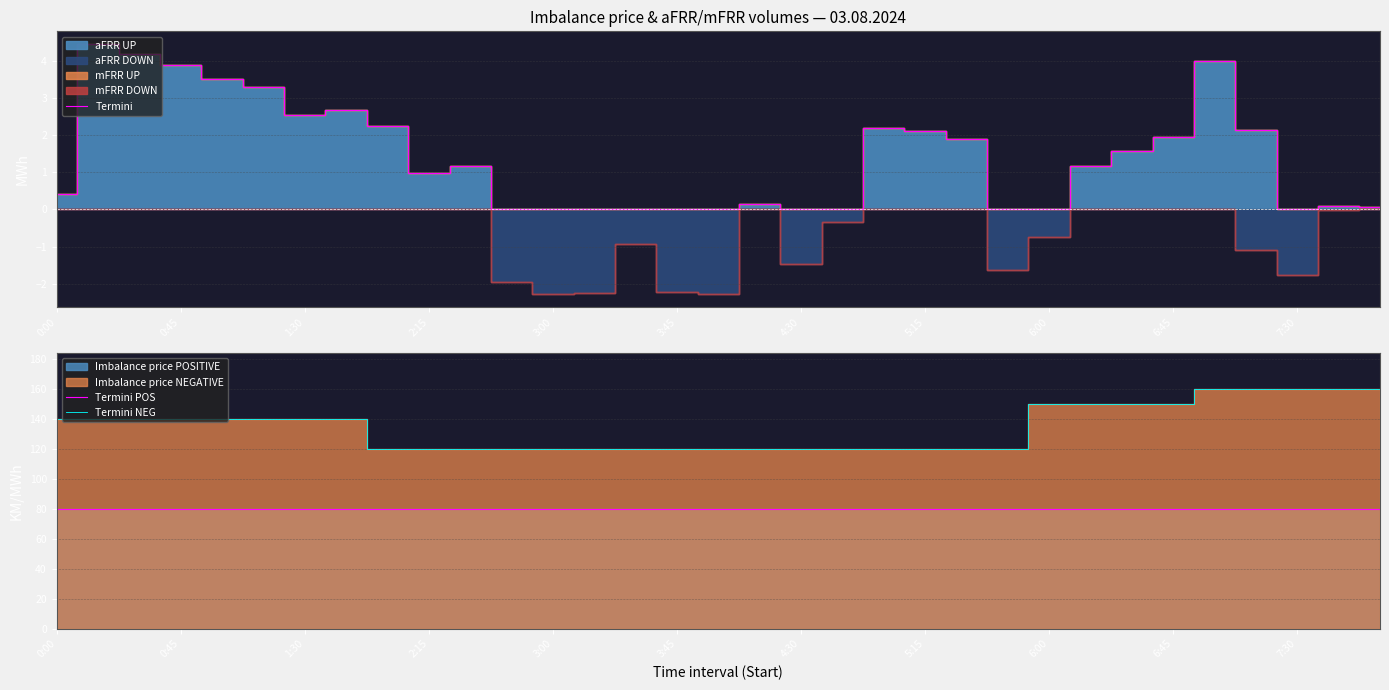

What is the minimum value for Termini POS?

80